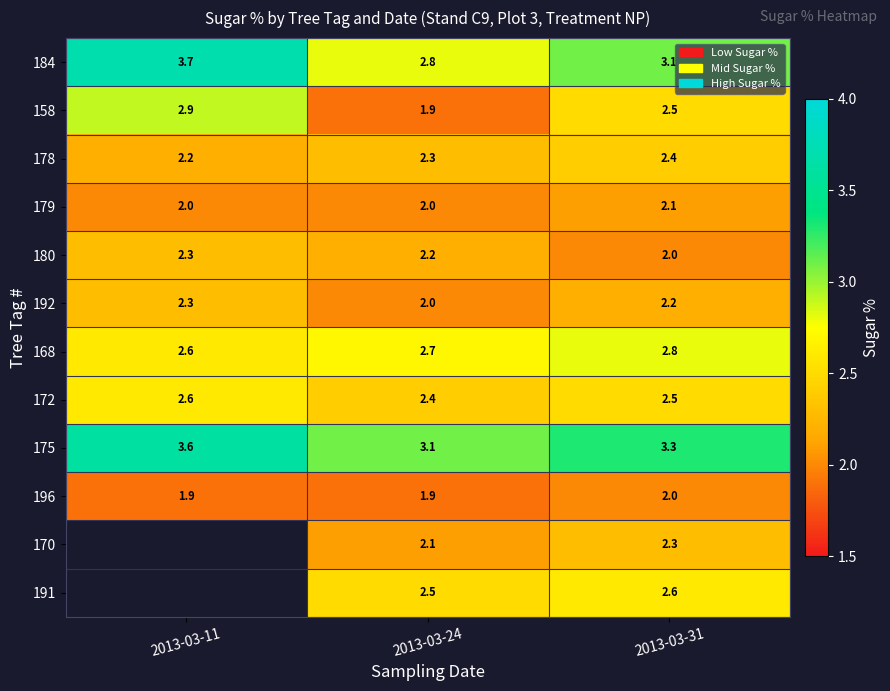

List the labels in order of 168 value, smallest first.

2013-03-11, 2013-03-24, 2013-03-31